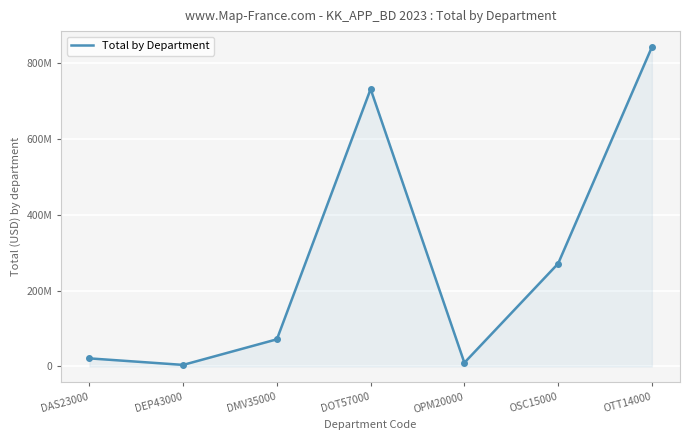

Does the chart have visible grid lines?

Yes